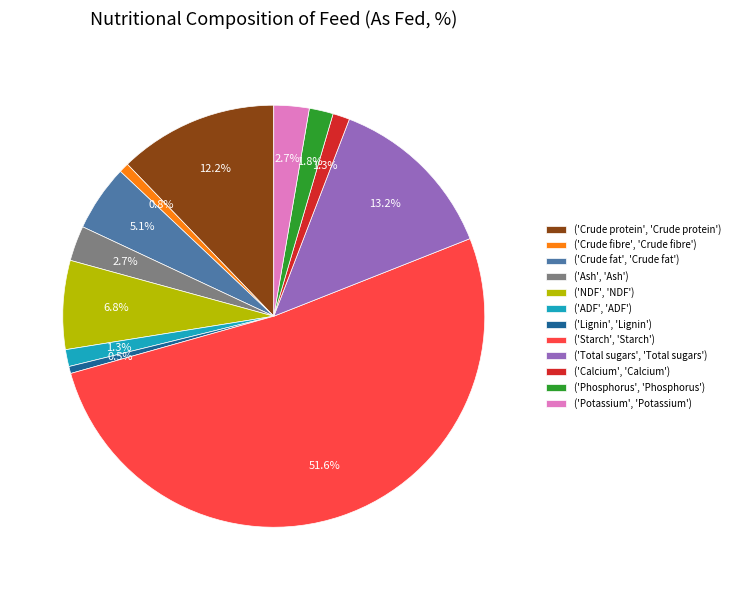

Between ('Phosphorus', 'Phosphorus') and ('Starch', 'Starch'), which is larger?

('Starch', 'Starch')